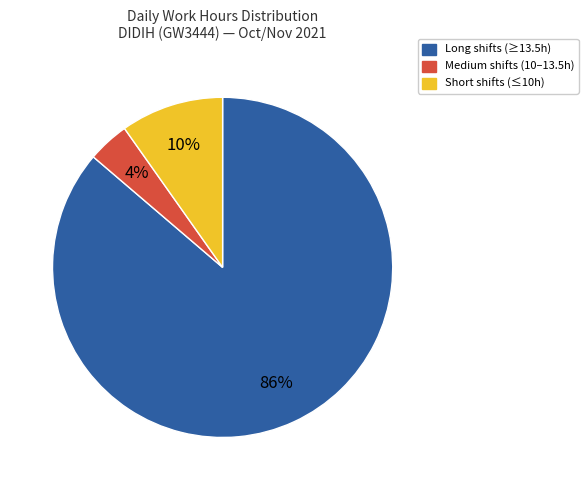

Which category has the smallest portion of the pie?

Medium shifts (10–13.5h)